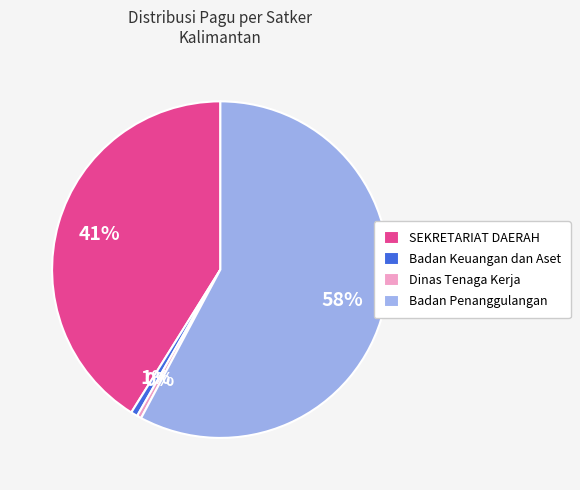

How many segments does this pie chart have?

4